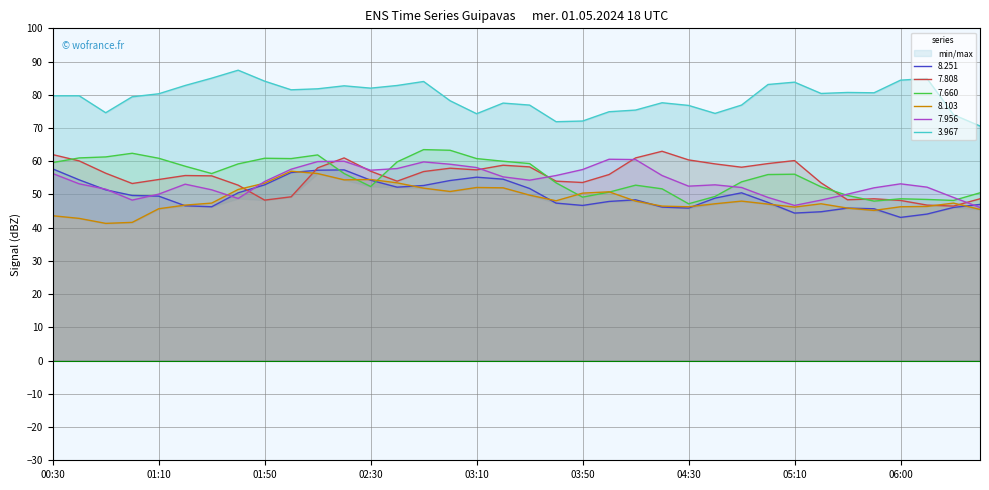

Reading left to right, extract all data points from this chart.

8.251: 57.7	54.4	51.4	49.7	49.5	46.6	46.3	50.5	52.9	56.6	57.3	57.4	54.3	52.2	52.7	54.2	55.2	54.6	51.8	47.4	46.7	47.9	48.4	46.2	45.9	48.9	50.5	47.6	44.4	44.8	45.9	45.7	43.1	44.1	46.1	47.0
7.808: 62.0	60.1	56.4	53.3	54.5	55.7	55.6	52.8	48.3	49.3	58.0	61.0	57.0	54.0	56.9	57.9	57.4	58.8	58.3	54.0	53.6	56.0	61.0	63.0	60.4	59.2	58.2	59.3	60.2	53.5	48.4	48.7	48.2	46.8	46.5	48.7
7.660: 59.6	61.0	61.3	62.4	60.9	58.5	56.3	59.2	60.9	60.8	61.9	56.3	52.4	59.8	63.5	63.3	60.8	60.0	59.3	53.5	49.2	50.7	52.8	51.7	47.2	49.4	53.8	56.0	56.1	52.3	49.7	48.0	48.7	48.5	48.2	50.5
8.103: 43.6	42.8	41.3	41.6	45.7	46.8	47.4	51.5	53.4	57.0	56.3	54.4	54.5	53.5	51.9	50.9	52.1	52.0	49.8	48.1	50.4	50.8	48.0	46.5	46.3	47.2	48.0	47.1	46.2	47.2	45.9	45.2	46.3	46.4	47.4	45.5
7.956: 56.3	53.2	51.6	48.3	50.1	53.1	51.4	48.8	53.9	57.6	59.9	60.0	57.3	57.8	59.8	59.1	58.1	55.3	54.3	55.7	57.5	60.6	60.5	55.7	52.5	52.9	52.1	49.1	46.7	48.3	50.1	52.0	53.2	52.2	49.1	46.1
3.967: 79.7	79.7	74.6	79.4	80.3	82.8	85.0	87.4	84.1	81.5	81.8	82.7	82.0	82.8	84.0	78.2	74.3	77.5	76.9	71.9	72.1	74.9	75.4	77.6	76.8	74.4	76.9	83.1	83.8	80.4	80.7	80.6	84.4	84.9	74.0	70.6